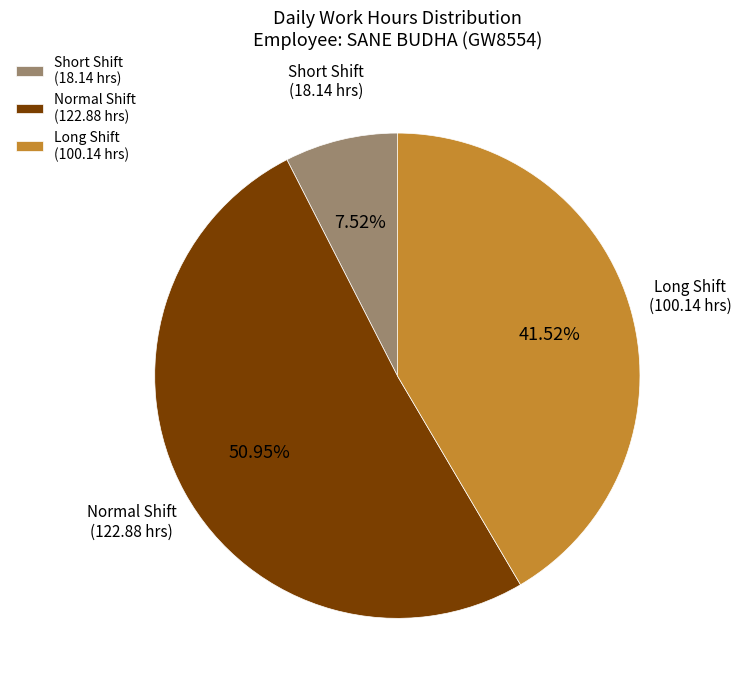

Which has a higher value, Normal Shift (122.88 hrs) or Short Shift (18.14 hrs)?

Normal Shift (122.88 hrs)